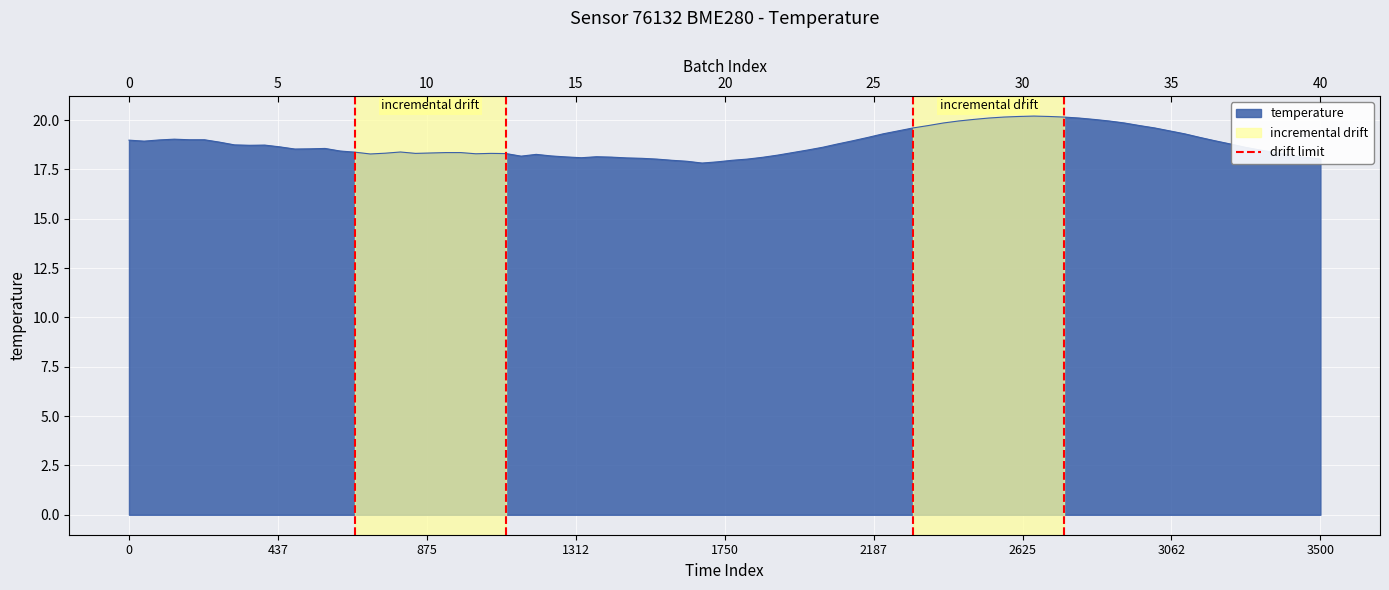

The chart shows a value of 0 at 0. True or false?

False